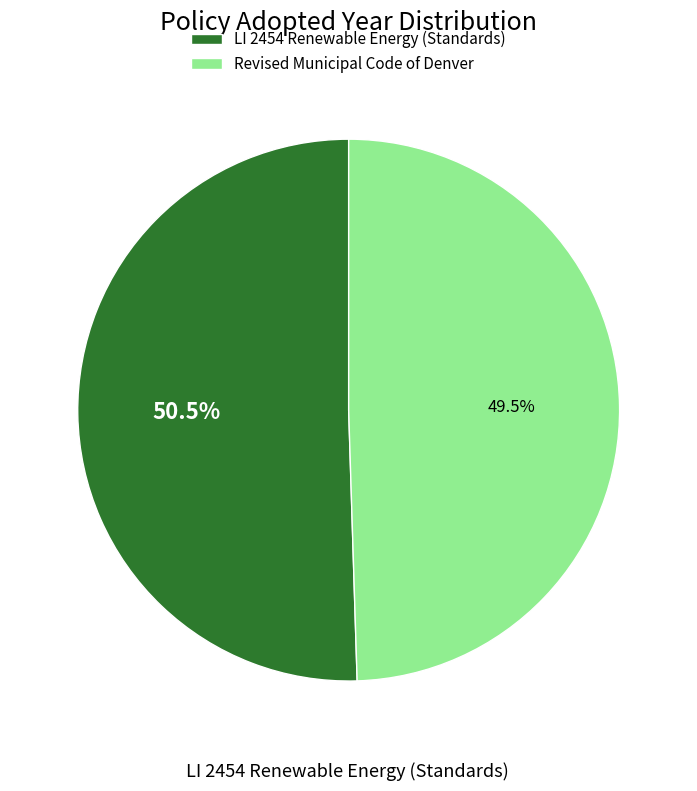

What is the smallest slice in the pie chart?

Revised Municipal Code of Denver